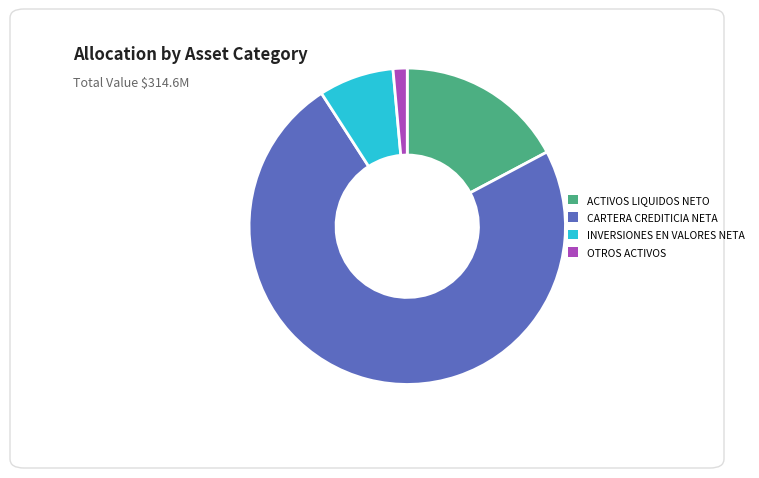

What is the ratio of the value at CARTERA CREDITICIA NETA to the value at OTROS ACTIVOS?

51.0